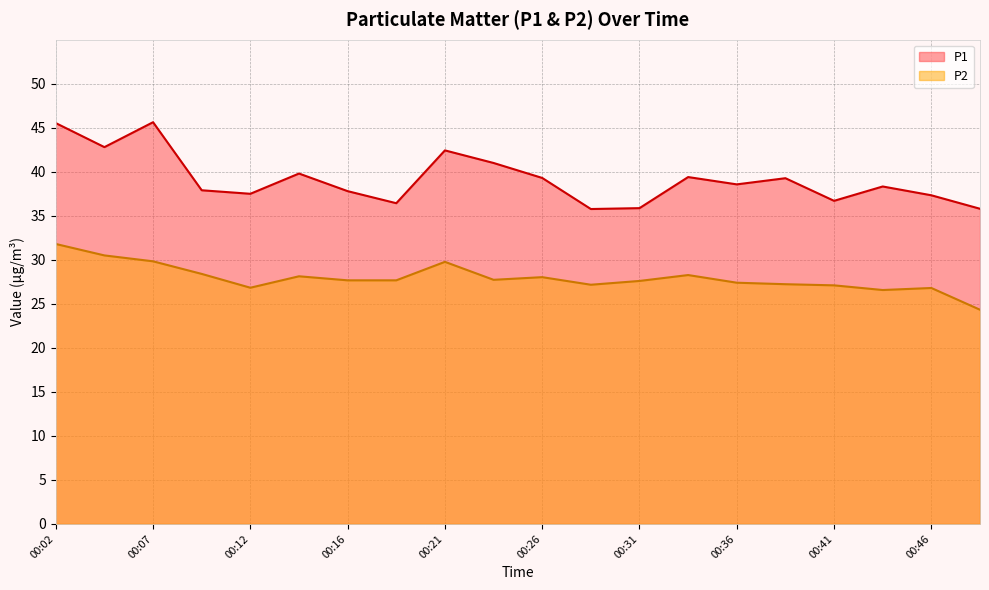

How many values in the P1 series exceed 38?

11